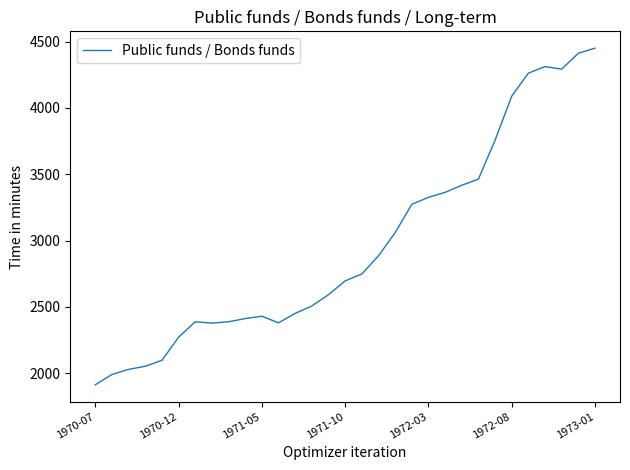

What is the minimum value shown in the chart?

1913